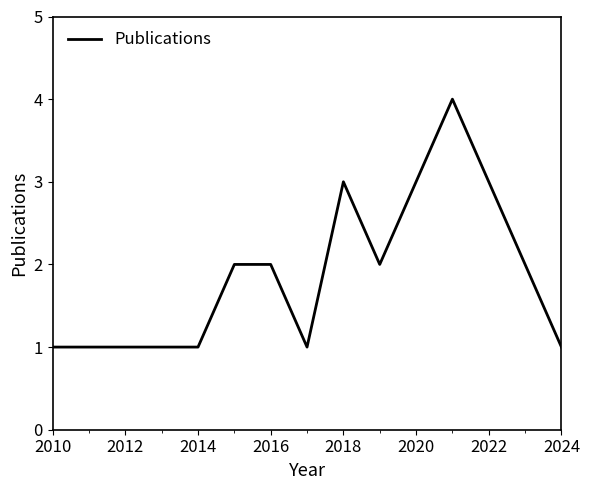

What is the difference between the maximum and minimum values?

3